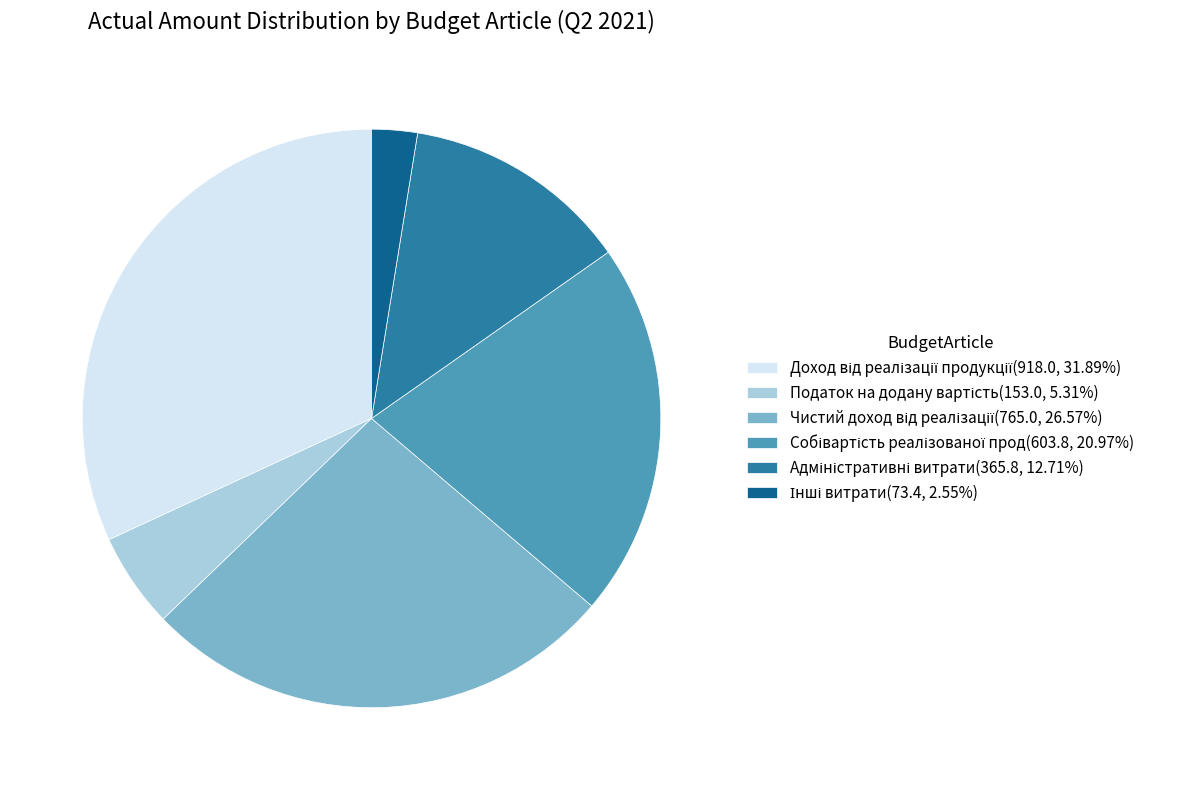

How many slices are in this pie chart?

6